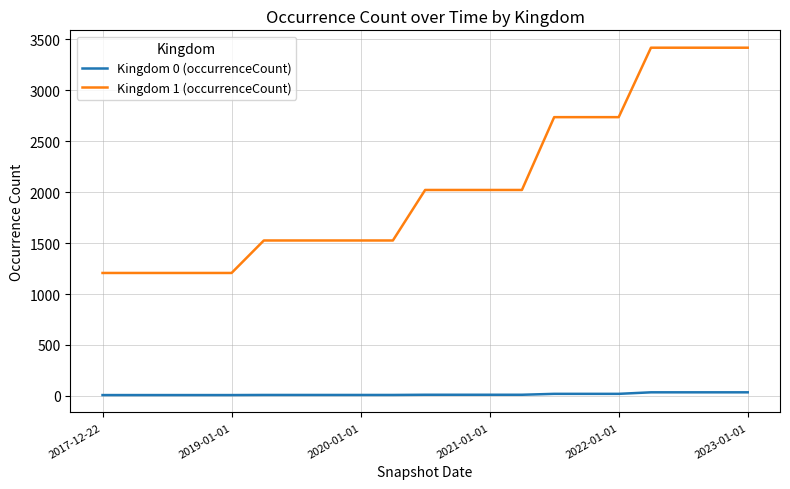

Which series has the largest total across all categories?

Kingdom 1 (occurrenceCount)